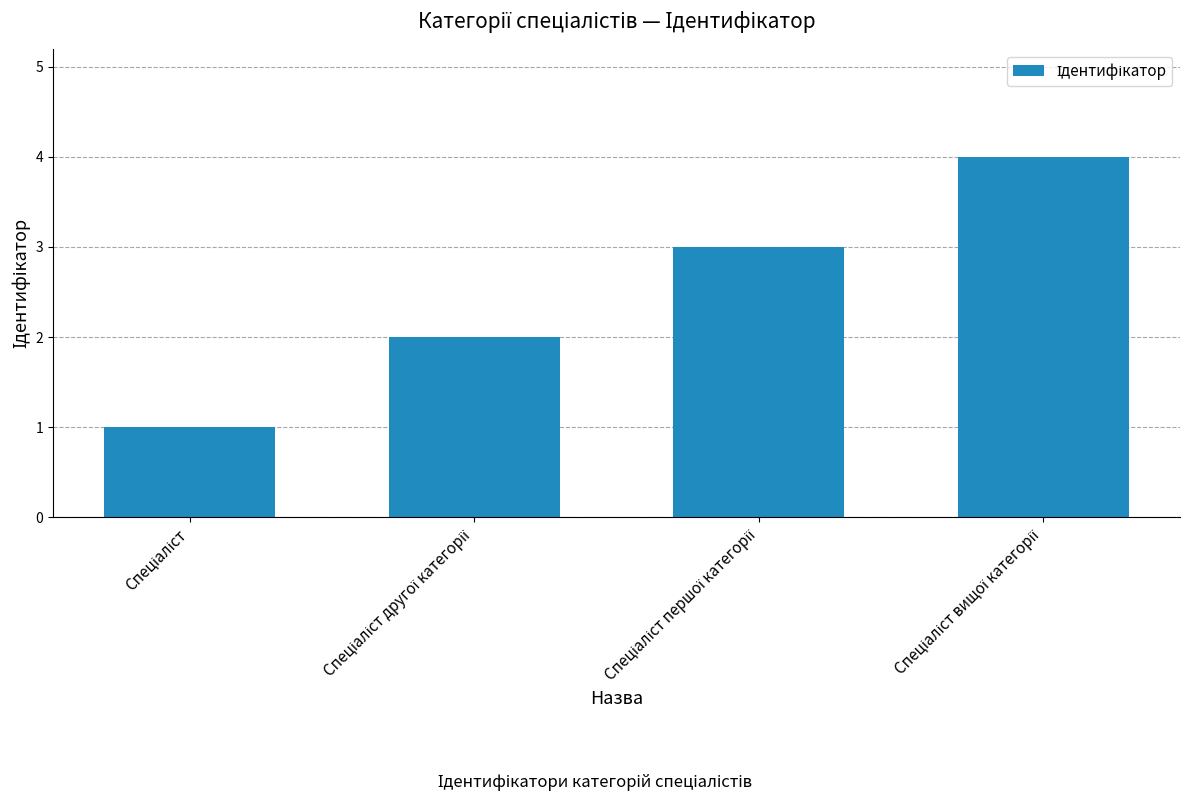

Count the number of categories in the chart.

4